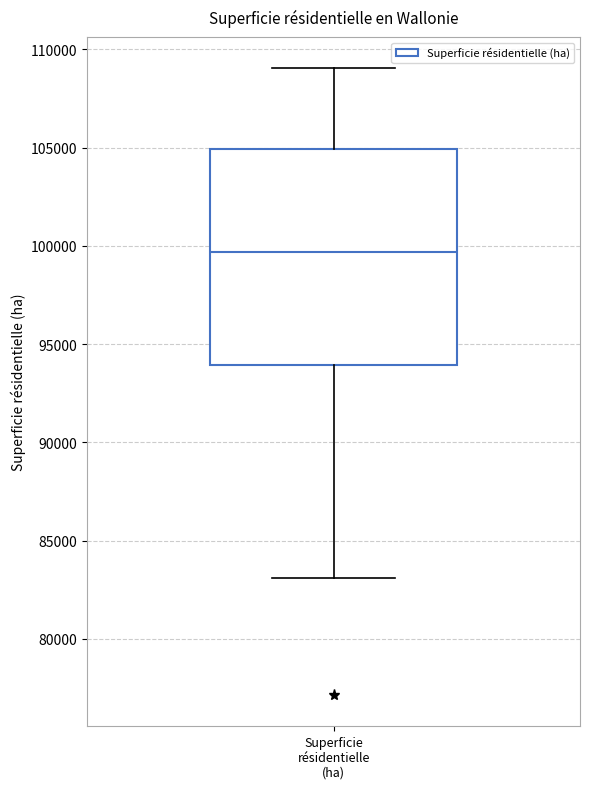

Transcribe this box plot: give where the median line is, the range the box spans, and where the two whiskers end, as read against the y-axis. The values are not printed on the chart, so give them approximately, as read against the axis.

median 99500, box 94000 to 105000, whiskers 83000 to 109000